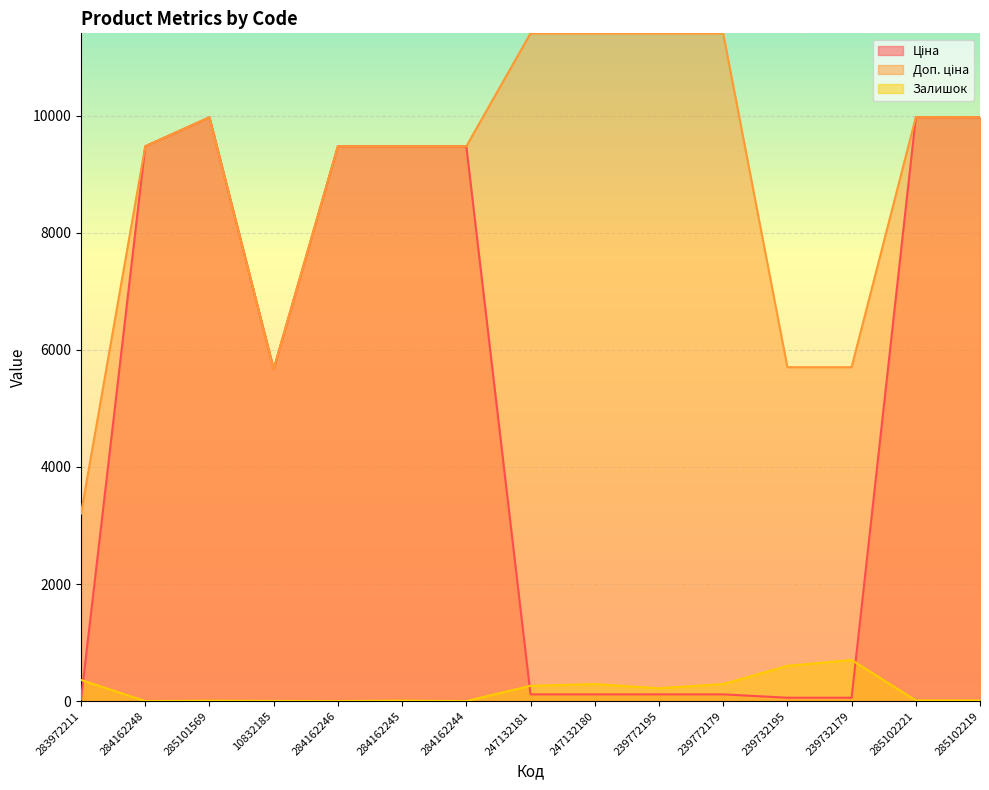

What value does the Ціна series have at 285102221?

9975.0